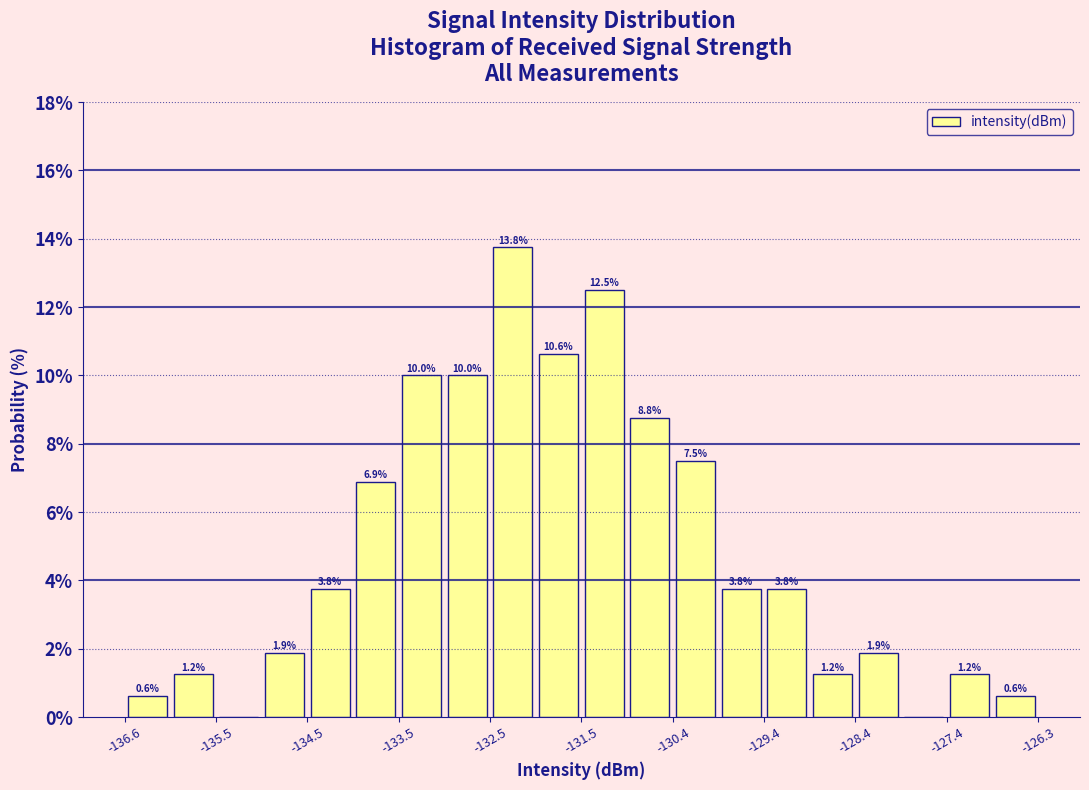

Around what value on the x-axis is the tallest bar? Give the approximate position of its centre, as read against the axis.

-132.2